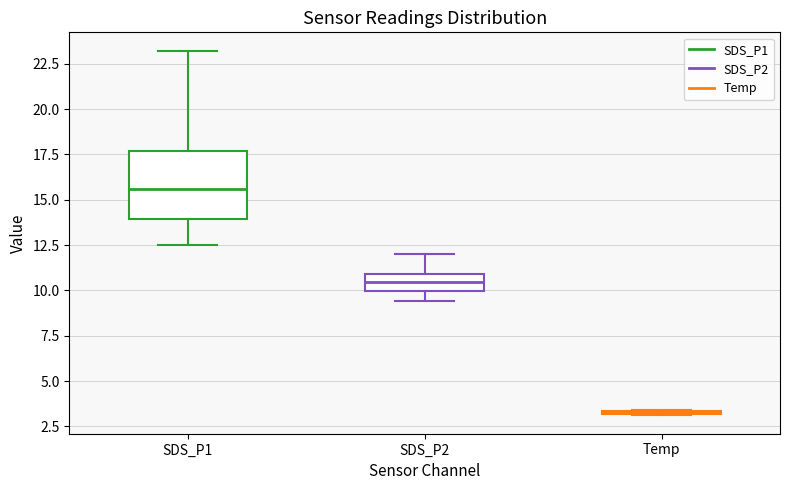

Reading left to right, transcribe this box plot: for each box, give where its median line is, the range the box spans, and where its two whiskers end, as read against the y-axis. The values are not printed on the chart, so give them approximately, as read against the axis.

SDS_P1: median 15.5, box 14.0 to 17.5, whiskers 12.5 to 23.0
SDS_P2: median 10.5, box 10.0 to 11.0, whiskers 9.5 to 12.0
Temp: box collapsed to a line at 3.5, whiskers 3.0 to 3.5